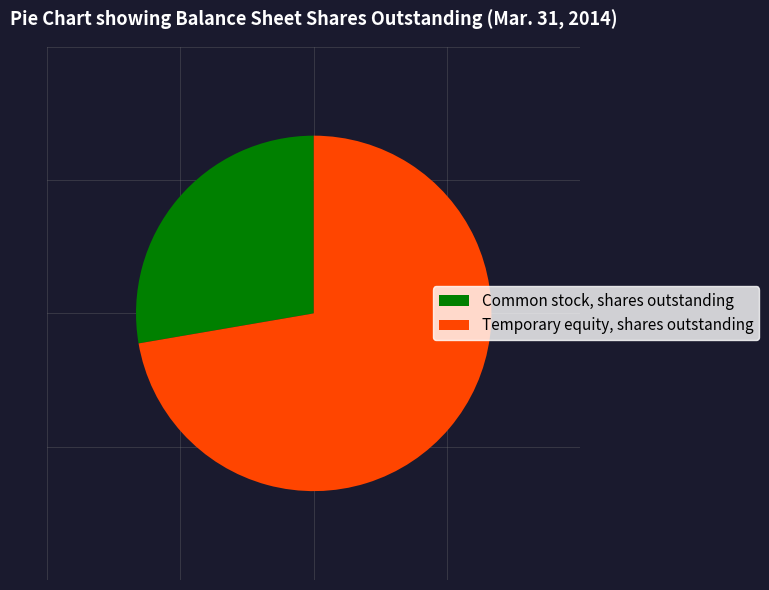

Approximately how many times larger is the value at Common stock, shares outstanding compared to Temporary equity, shares outstanding?

0.4